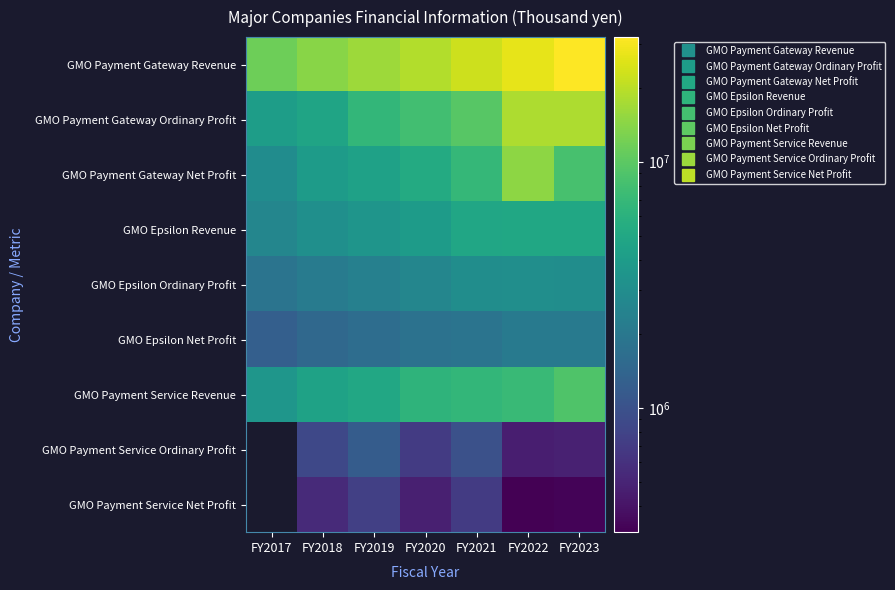

Which series changed the most between FY2018 and FY2021?

GMO Payment Gateway Revenue